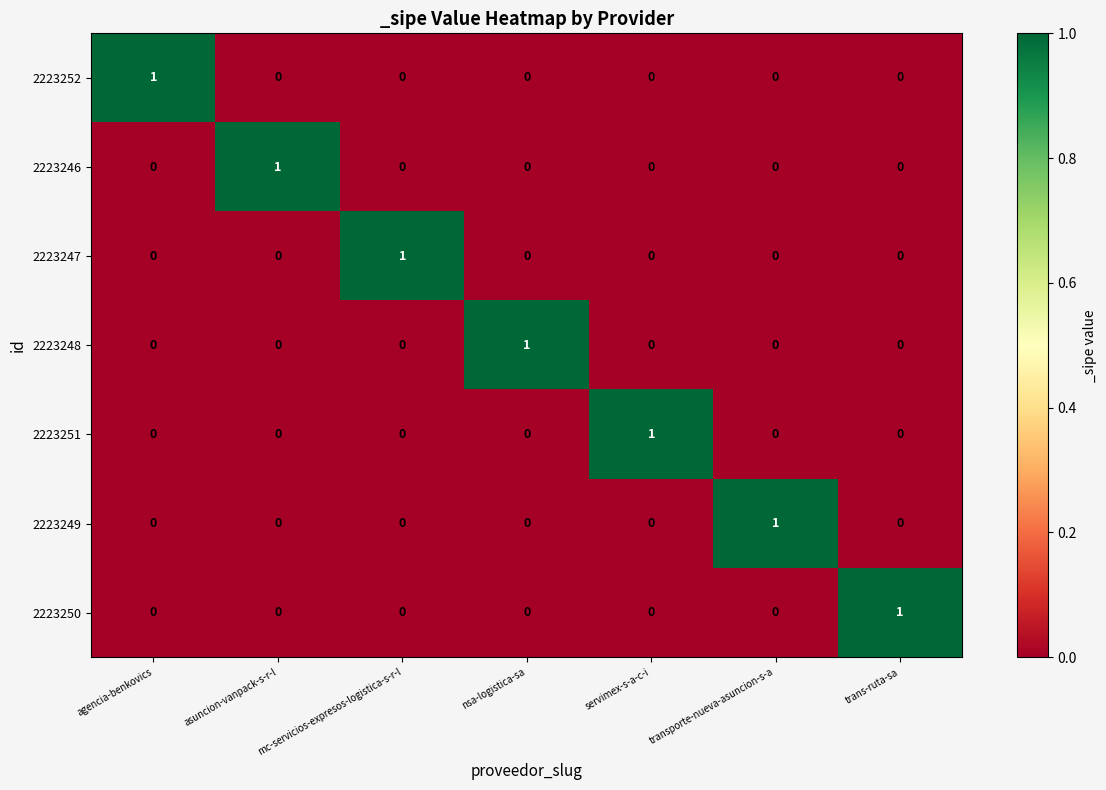

How many 2223247 values are between 0 and 1?

7